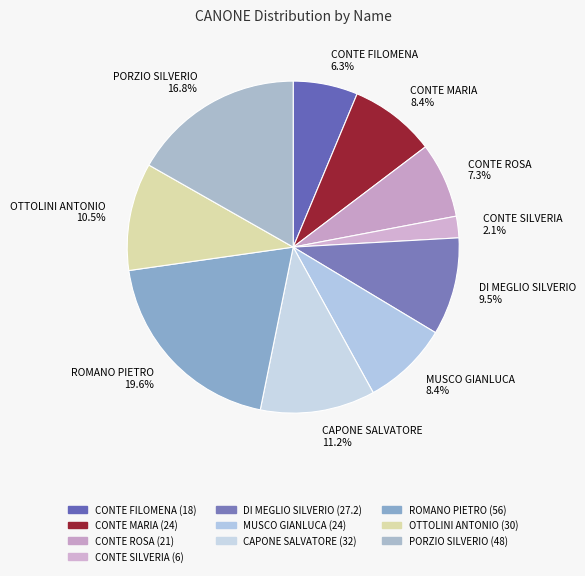

Which slice is the largest?

ROMANO PIETRO